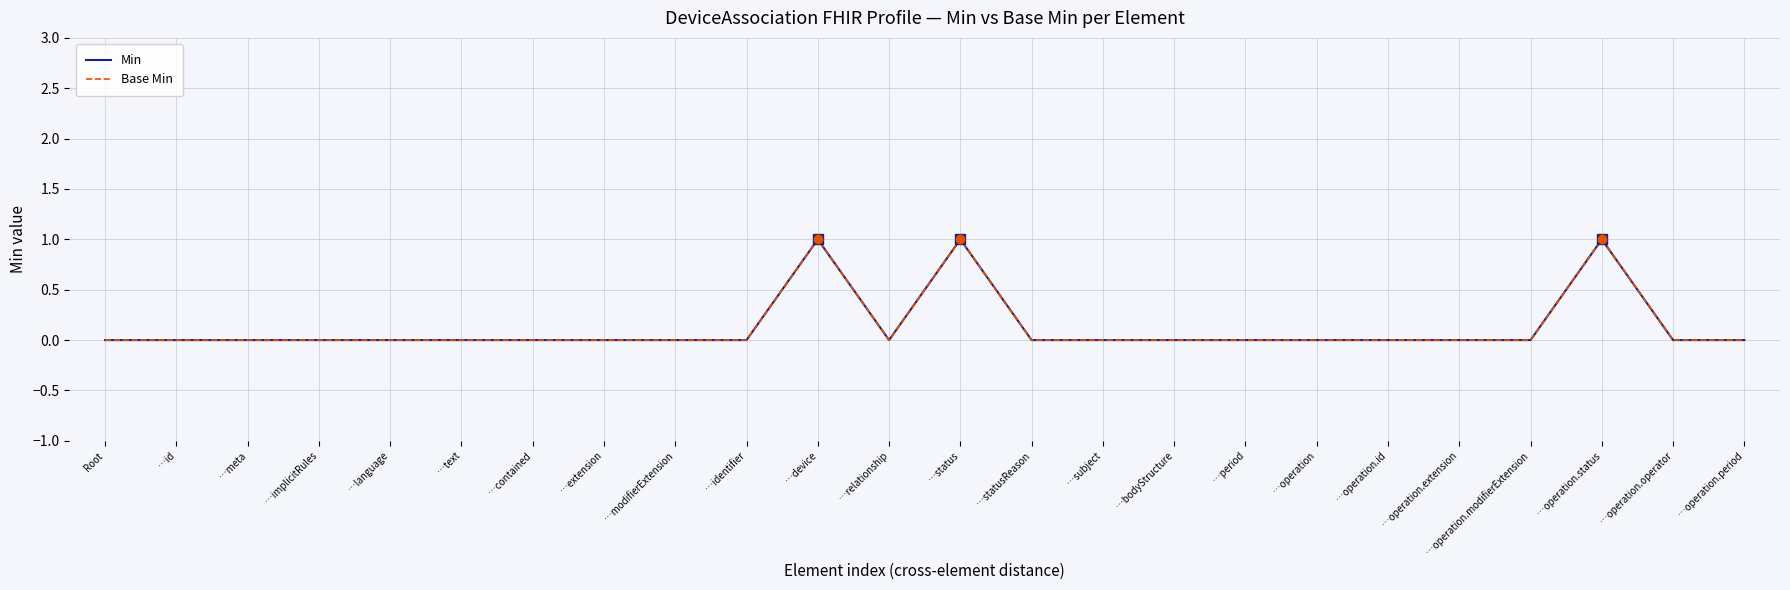

List the labels in order of Base Min value, smallest first.

Root, …id, …meta, …implicitRules, …language, …text, …contained, …extension, …modifierExtension, …identifier, …relationship, …statusReason, …subject, …bodyStructure, …period, …operation, …operation.id, …operation.extension, …operation.modifierExtension, …operation.operator, …operation.period, …device, …status, …operation.status